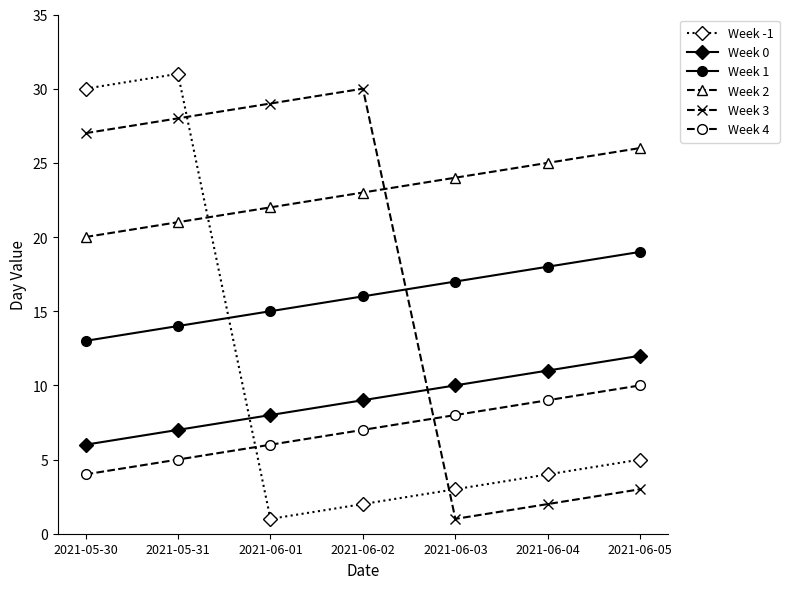

True or false: Week 1 has more than 2 interior local peaks.

False